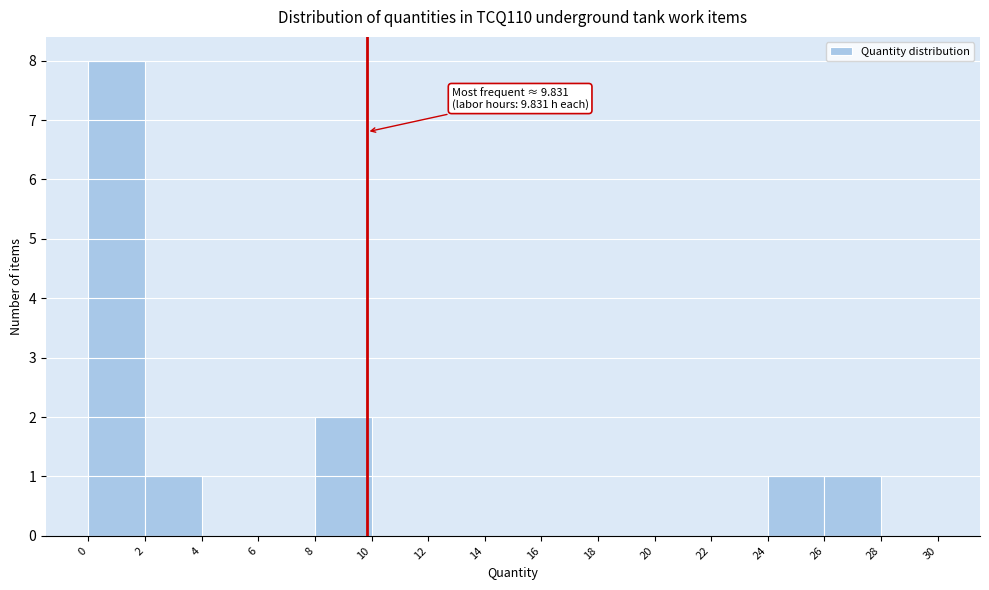

Which range on the x-axis has the tallest bar?

0 to 2